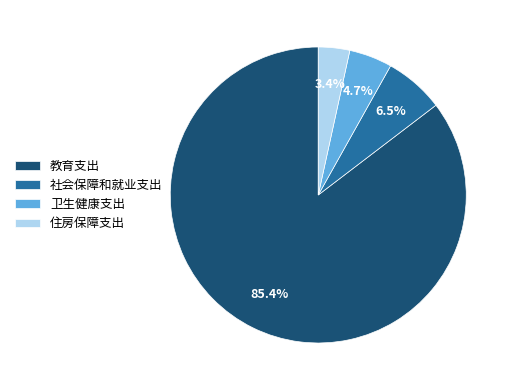

To the nearest percent, what percentage of the pie is 住房保障支出?

3%